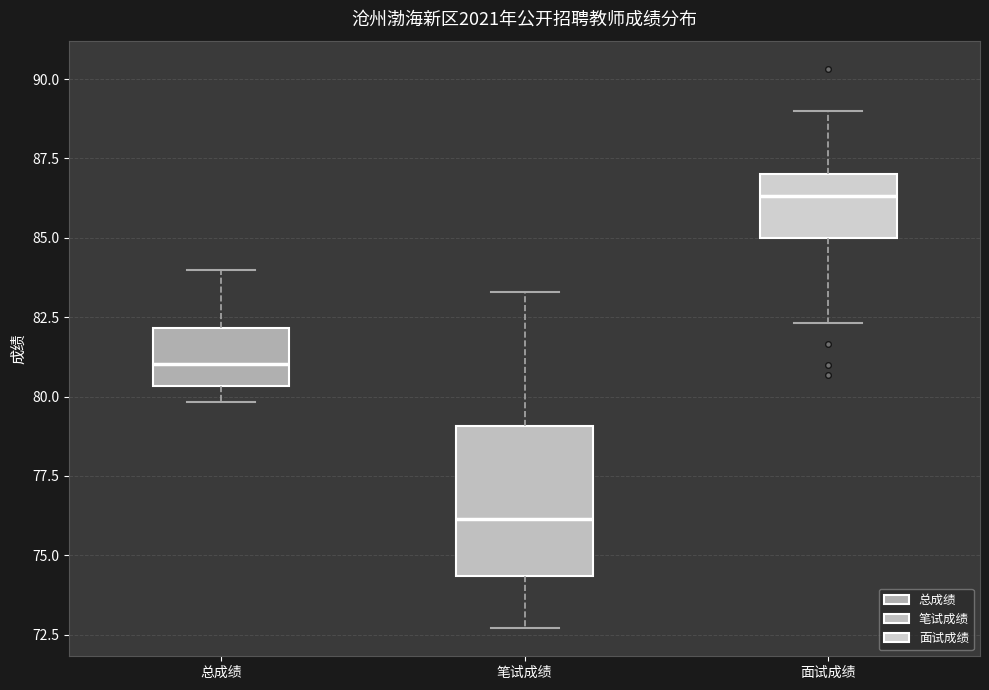

Comparing the boxes themselves (not the whiskers), which one is the tallest?

笔试成绩